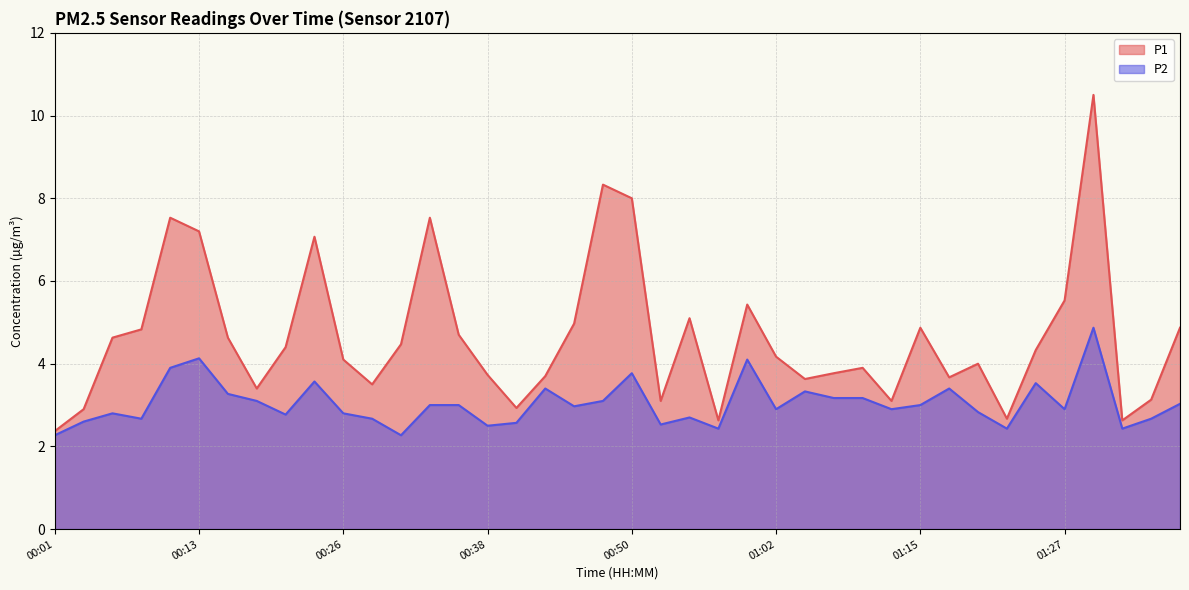

True or false: P2 and P1 cross at least once.

False